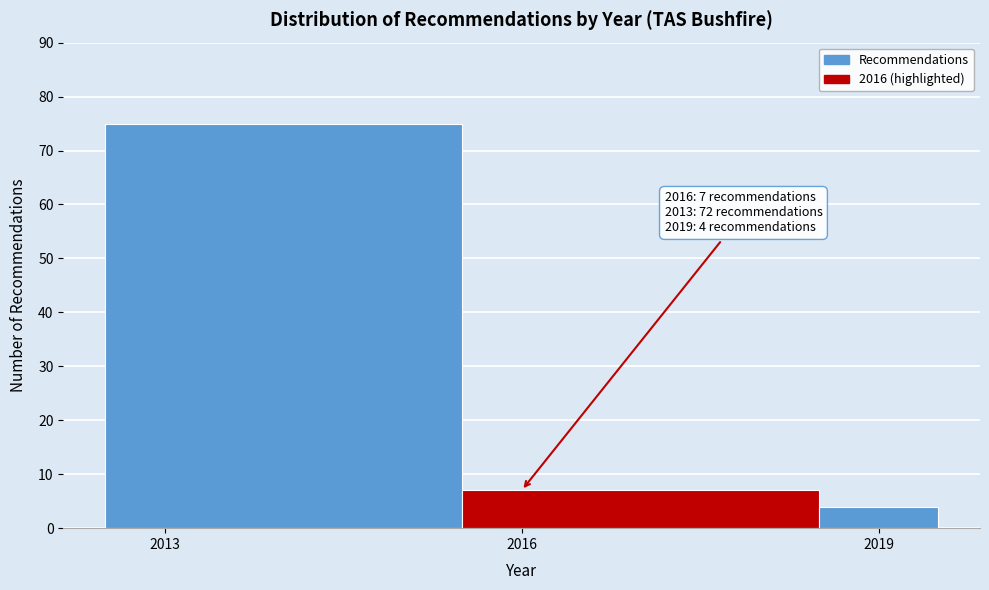

Around what value on the x-axis is the tallest bar? Give the approximate position of its centre, as read against the axis.

2014.0